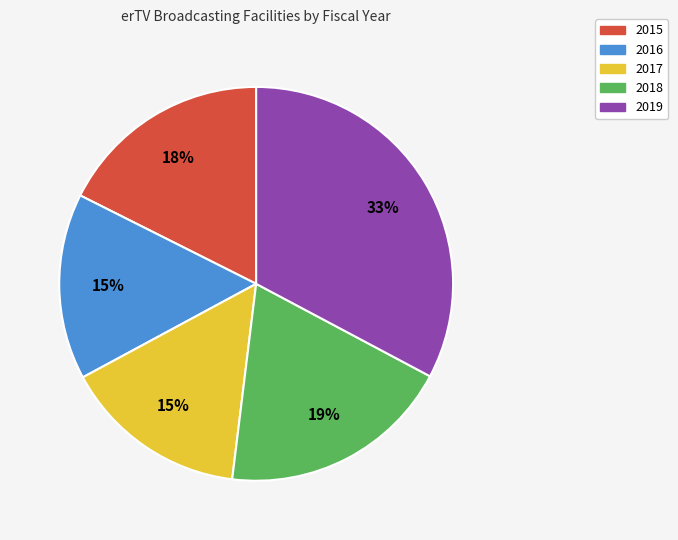

To the nearest percent, what is the combined percentage of 2018 and 2017?

34%